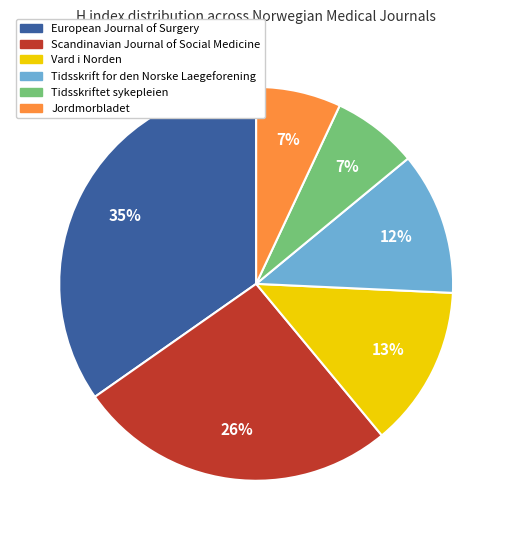

What percentage is the Tidsskriftet sykepleien slice, to the nearest percent?

7%